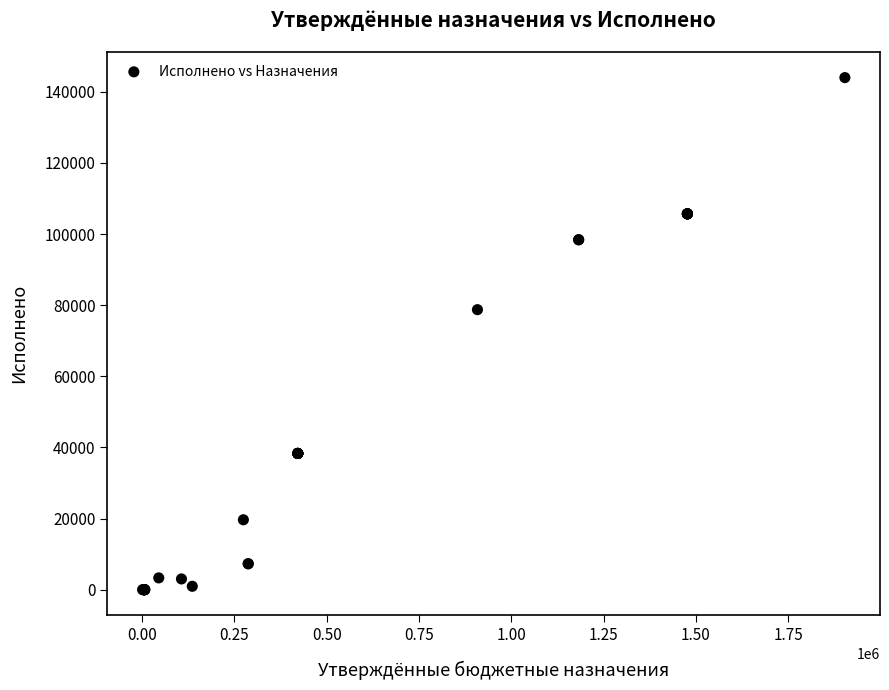

What Y value in the scatter plot is closest to 72001?

78745.6